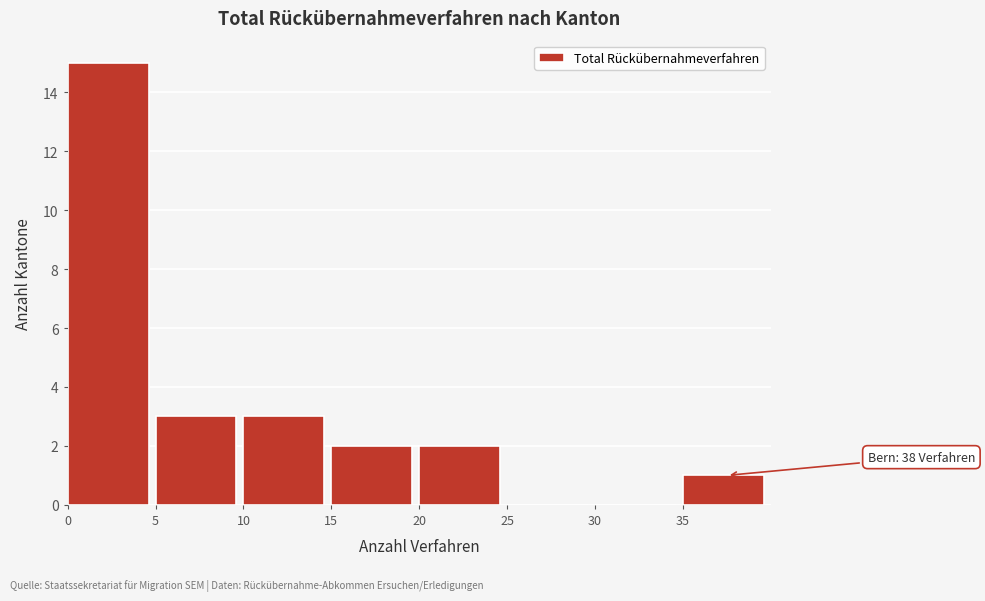

Over which range of the x-axis is the bar tallest?

0 to 5